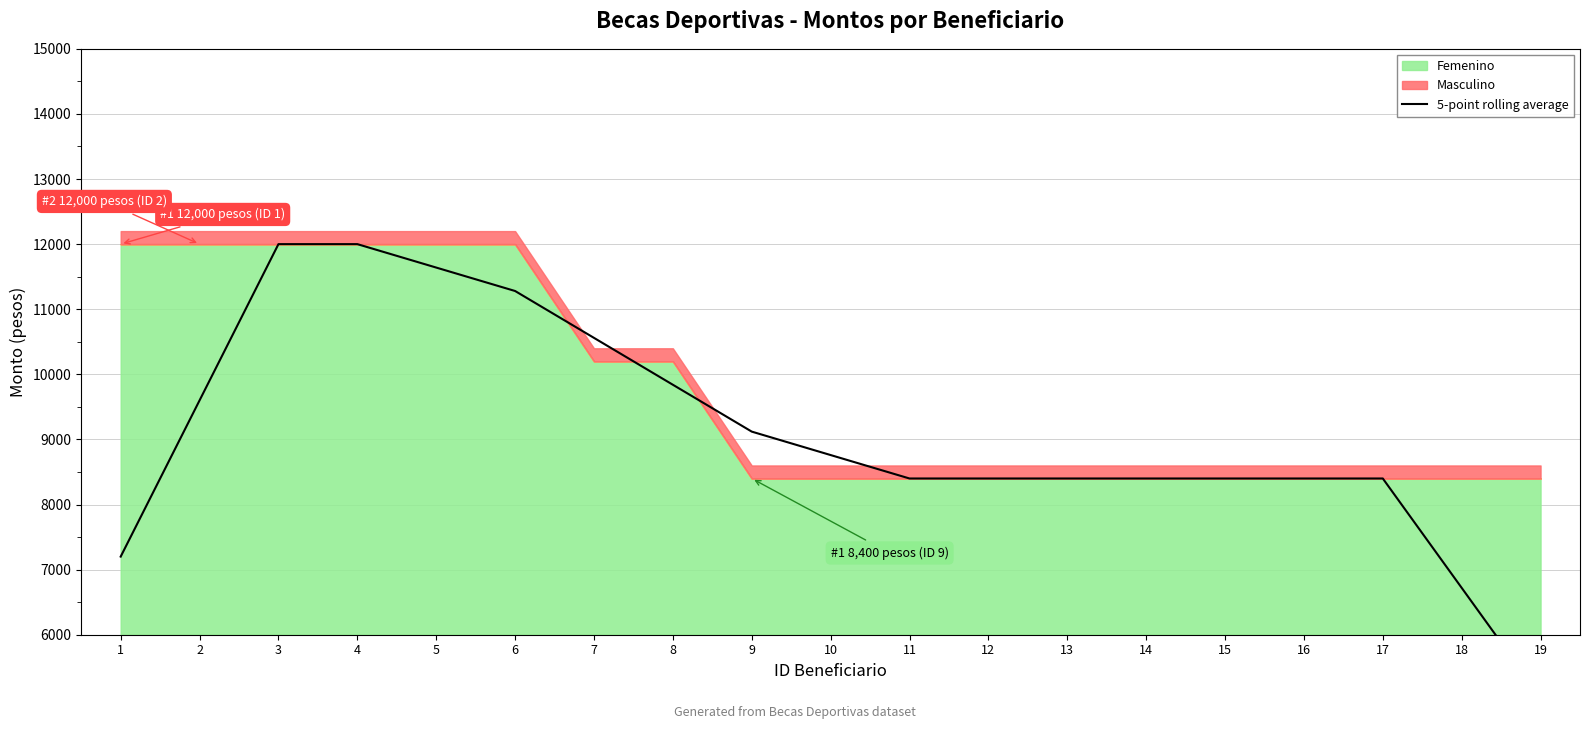

What is the value of the 15th point from the left?

8400